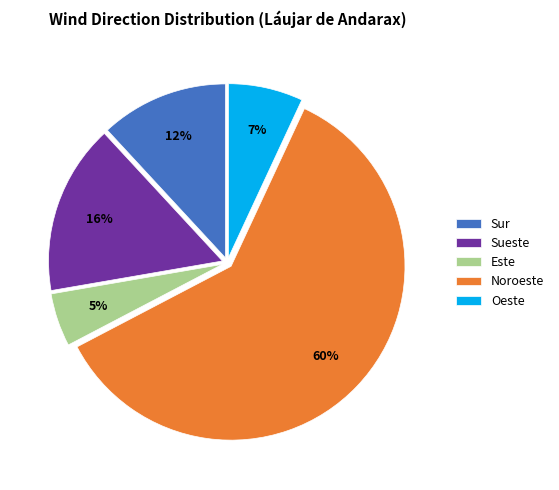

Is it true that Sueste is 16% of the pie?

True